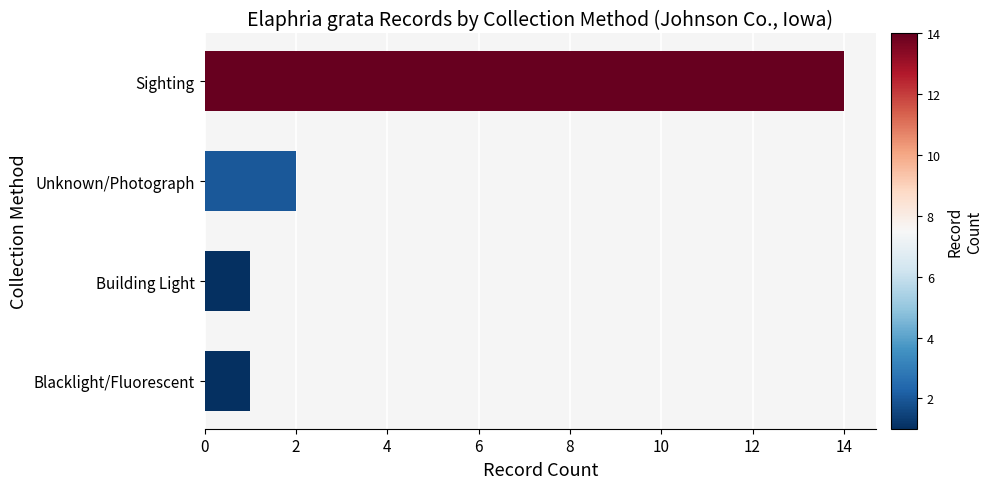

What is the change in value from Building Light to Sighting?

+13